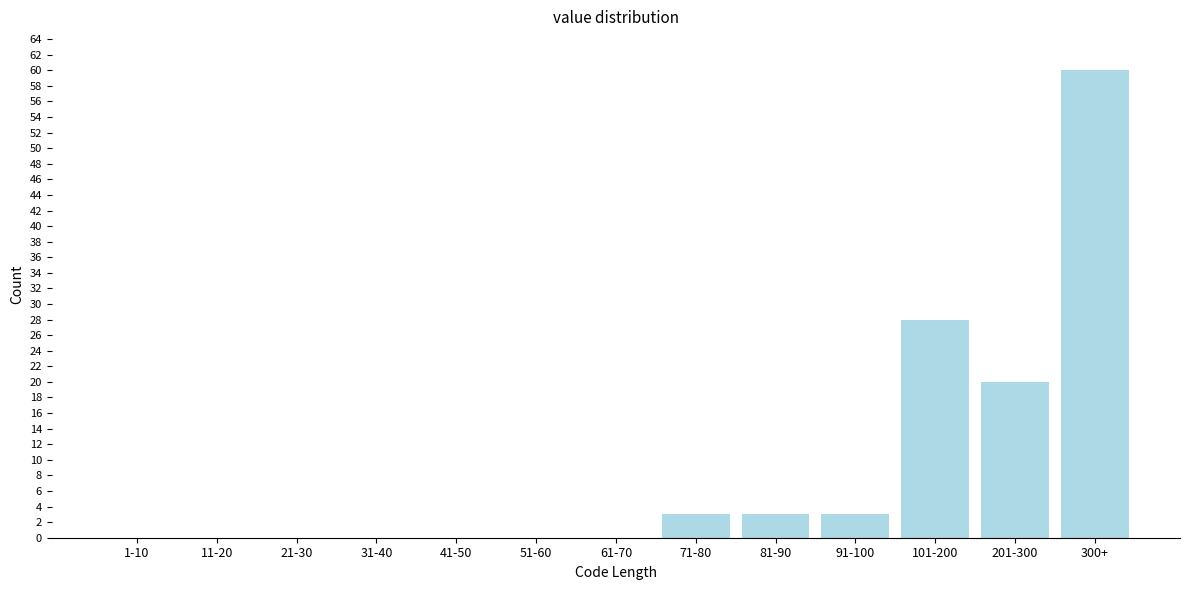

Reading right to left, list all the values displayed in this chart.

300+=60	201-300=20	101-200=28	91-100=3	81-90=3	71-80=3	61-70=0	51-60=0	41-50=0	31-40=0	21-30=0	11-20=0	1-10=0